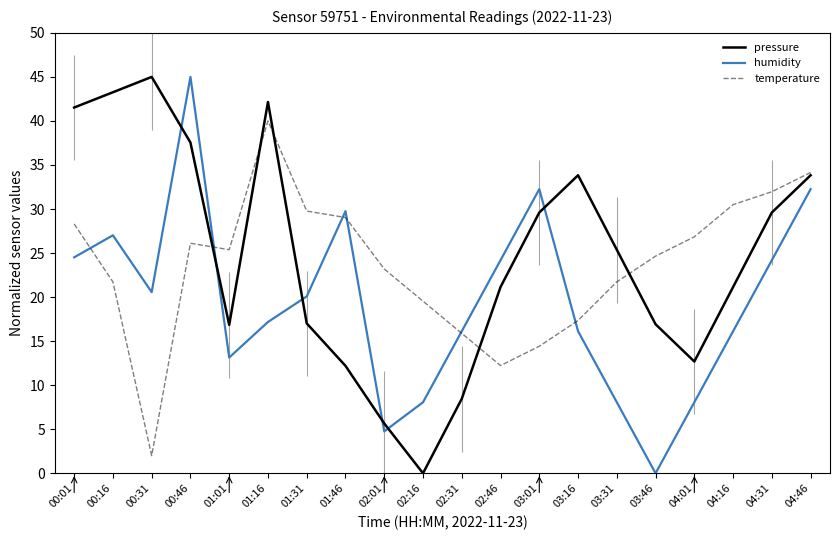

Where is the first local minimum for humidity?

00:31